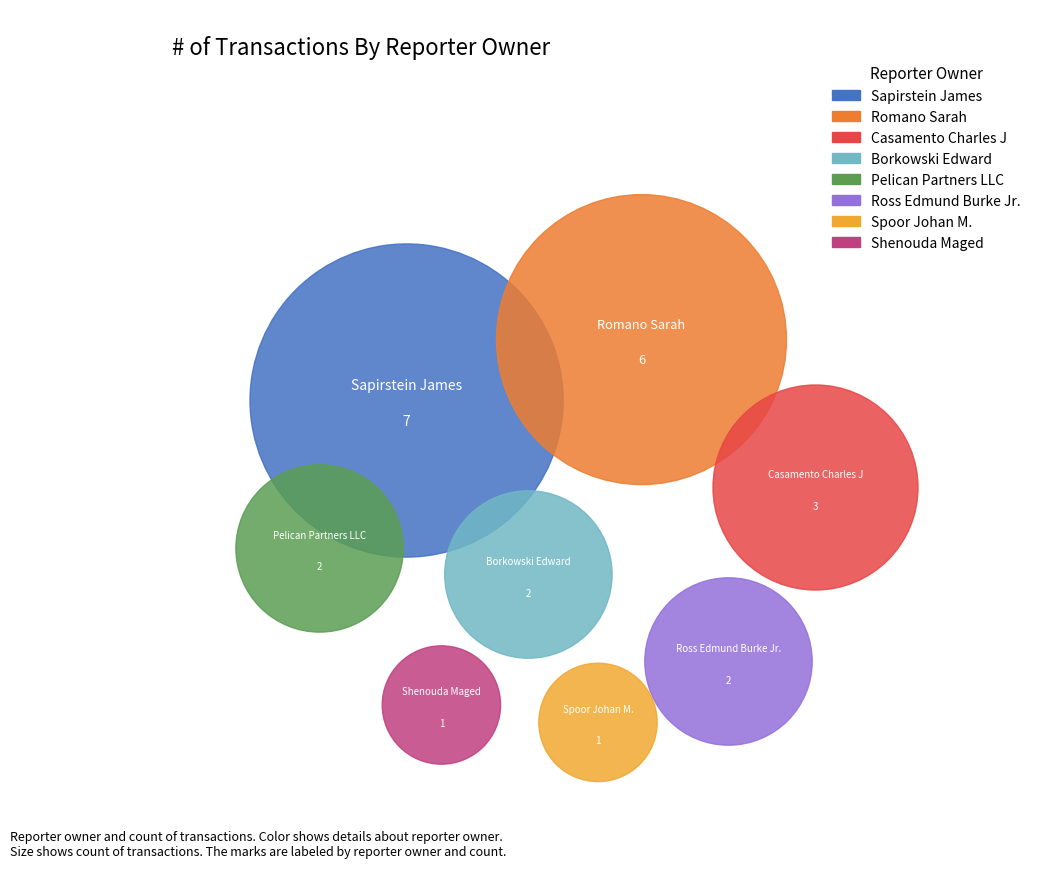

To the nearest percent, what is the combined percentage of Sapirstein James and Casamento Charles J?

42%